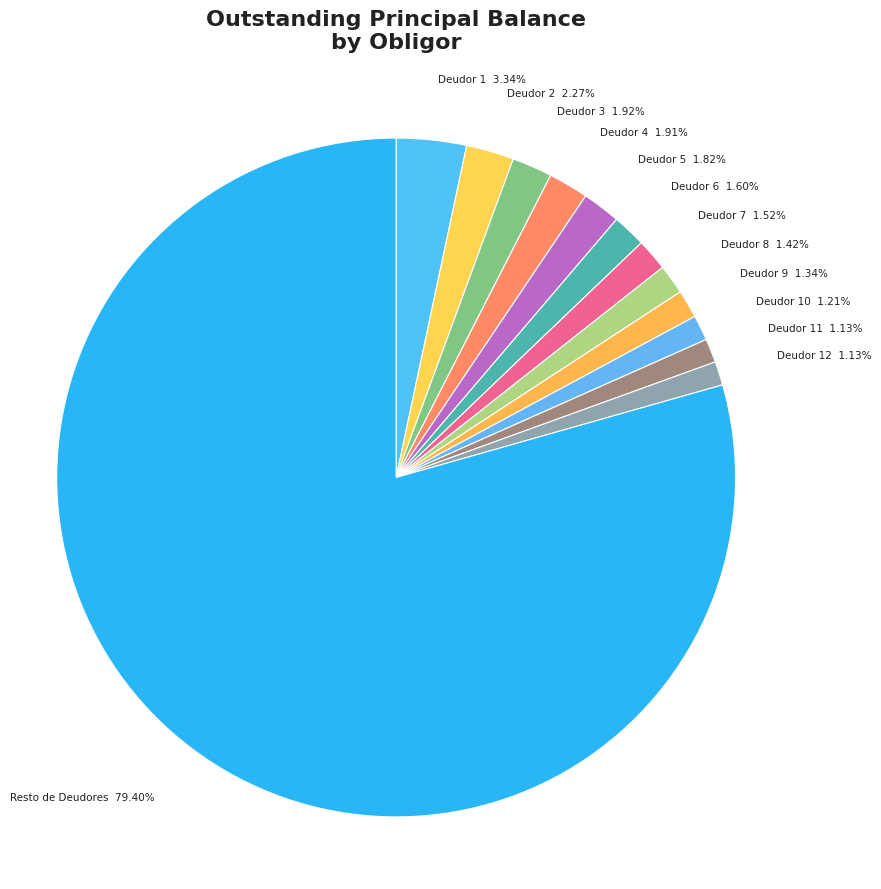

Which category accounts for the majority?

Resto de Deudores